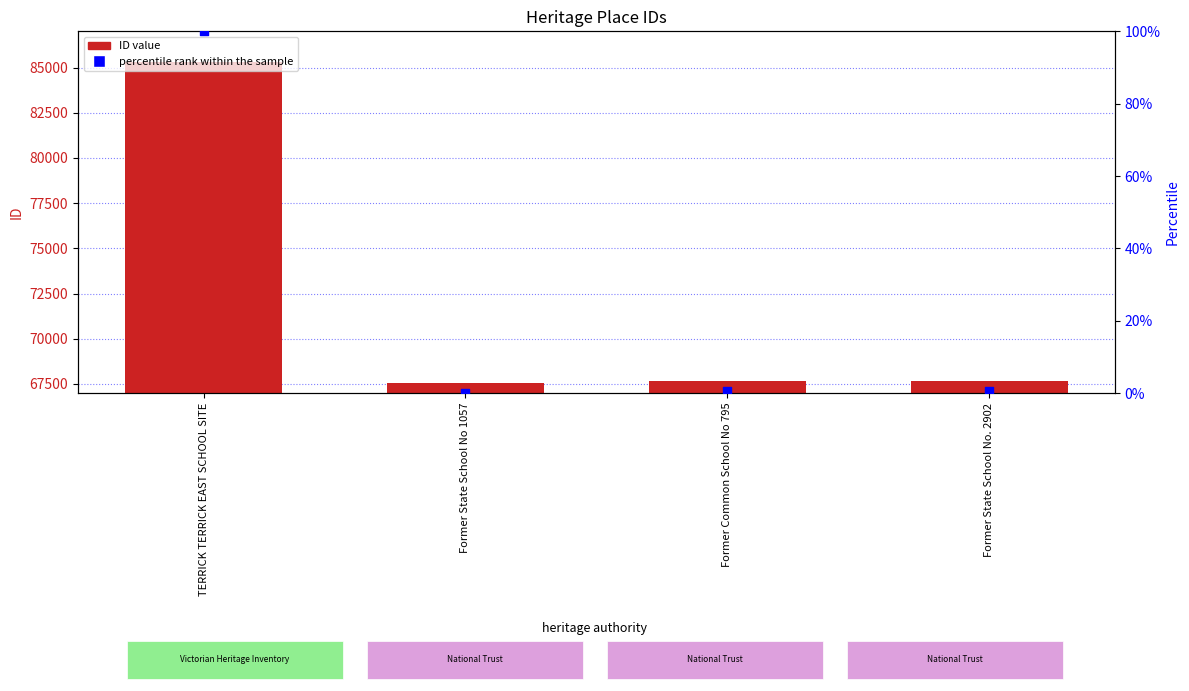

Is the value of ID at TERRICK TERRICK EAST SCHOOL SITE greater than the value of percentile rank within the sample at Former Common School No 795?

Yes